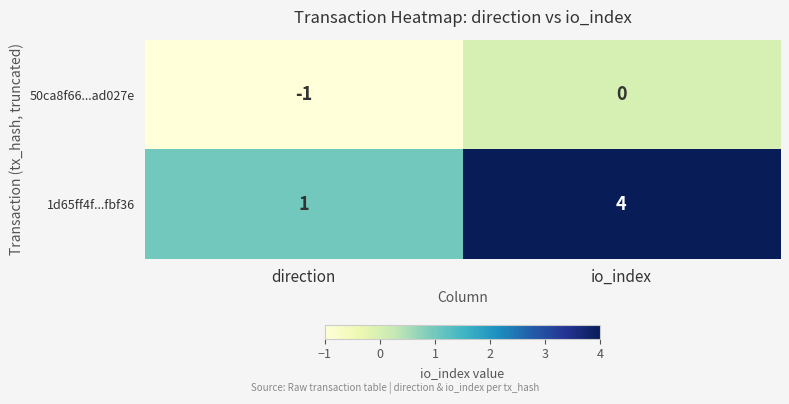

What is the smallest value displayed?

-1